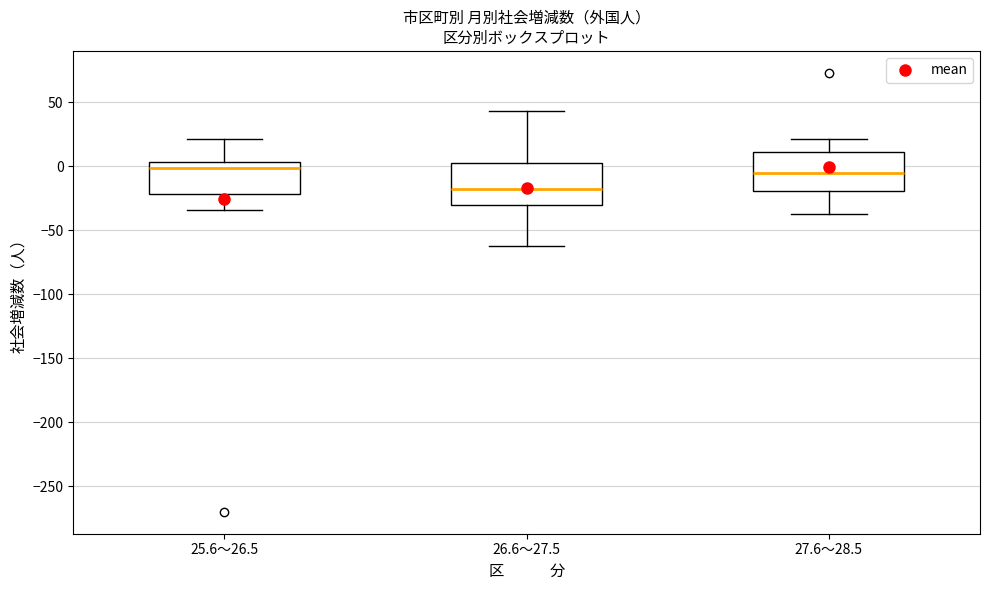

Which box's median line is the lowest?

26.6～27.5